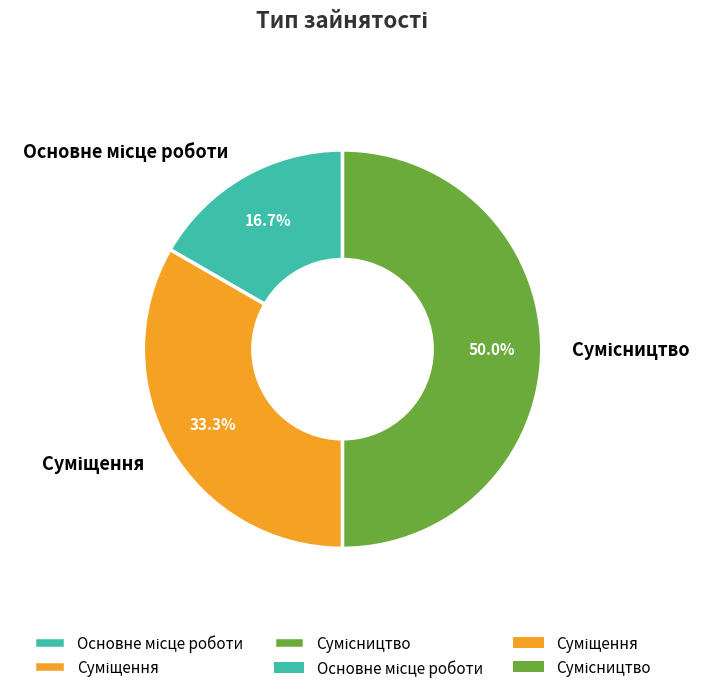

Approximately how many times larger is the value at Суміщення compared to Основне місце роботи?

2.0